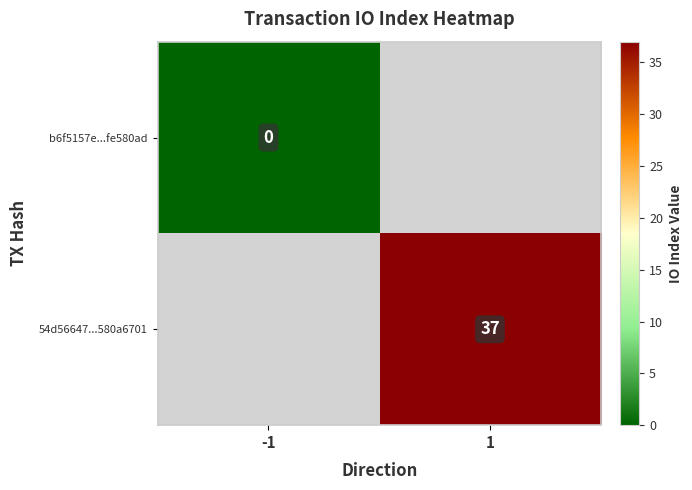

Is it true that 54d56647...580a6701 equals 51 at 1?

False